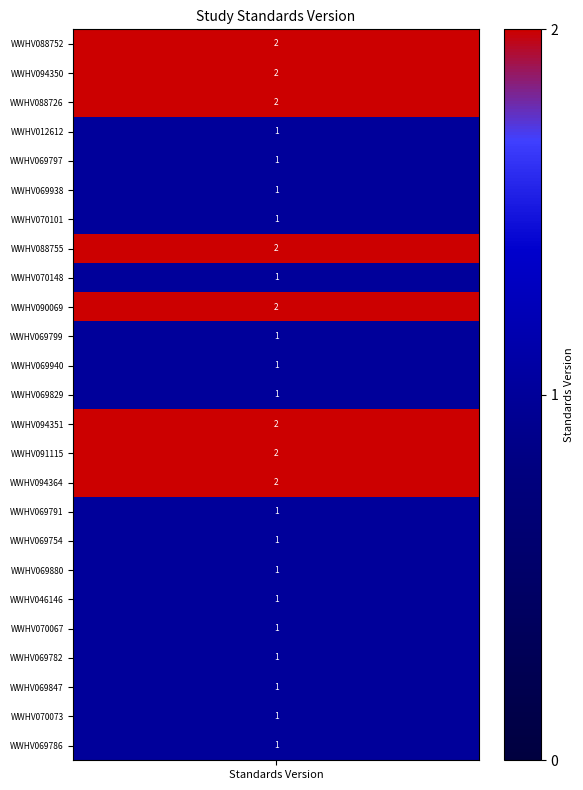

Is it true that Version 2 equals 2 at 18?

True